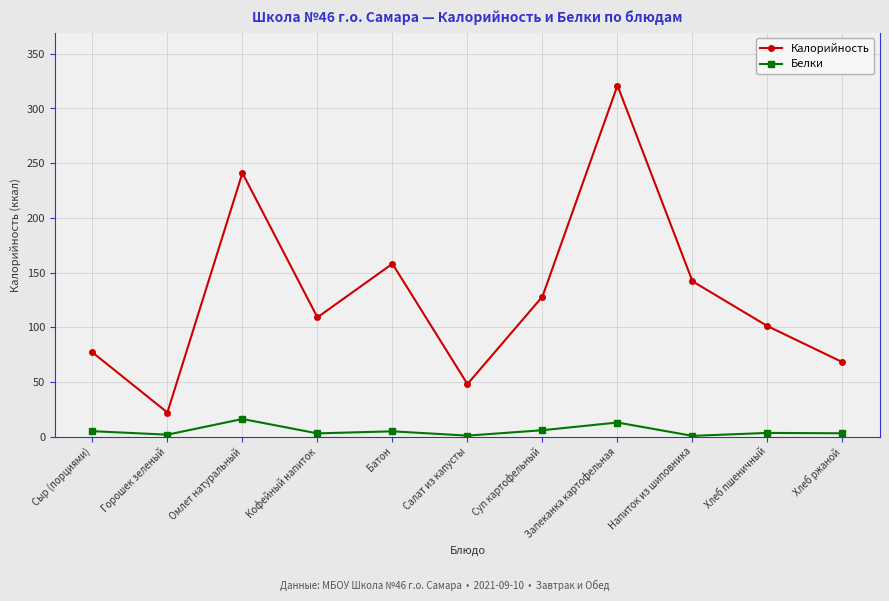

What is the value of the Белки point at the 9th from the left?

0.6